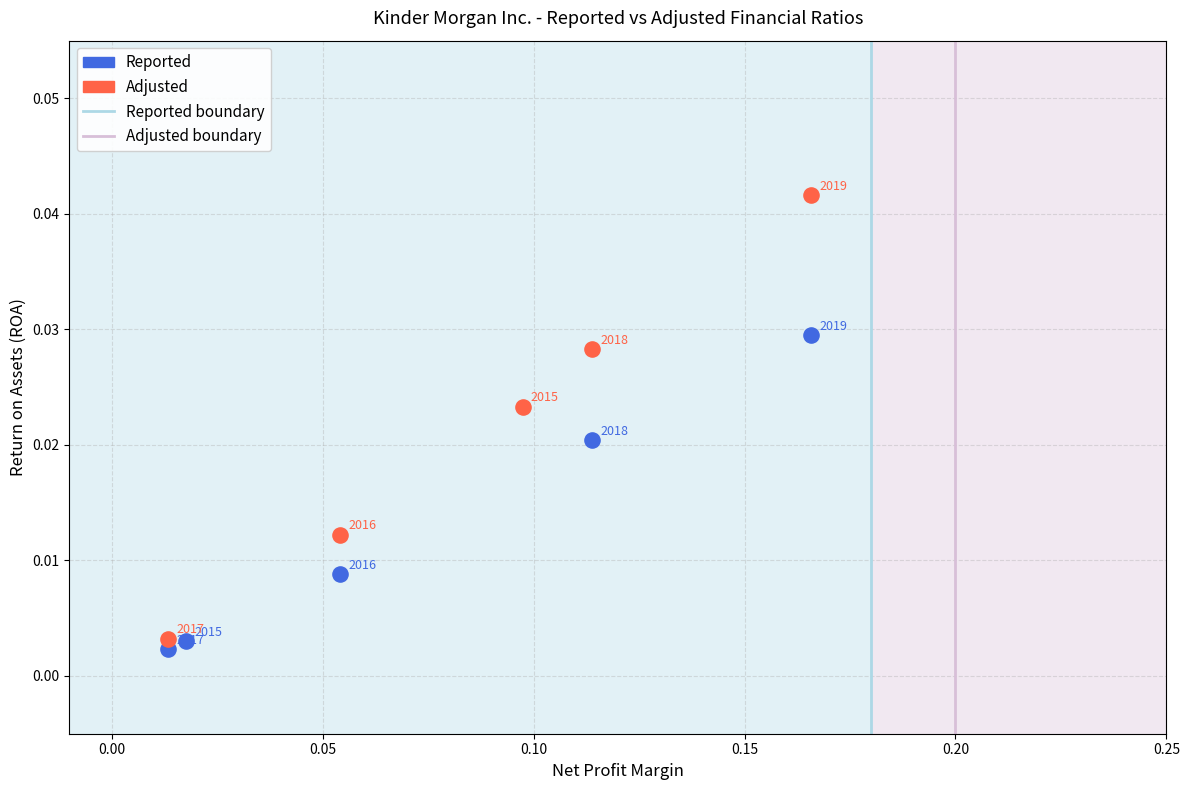

Which series has the largest Y range (max minus min)?

Adjusted